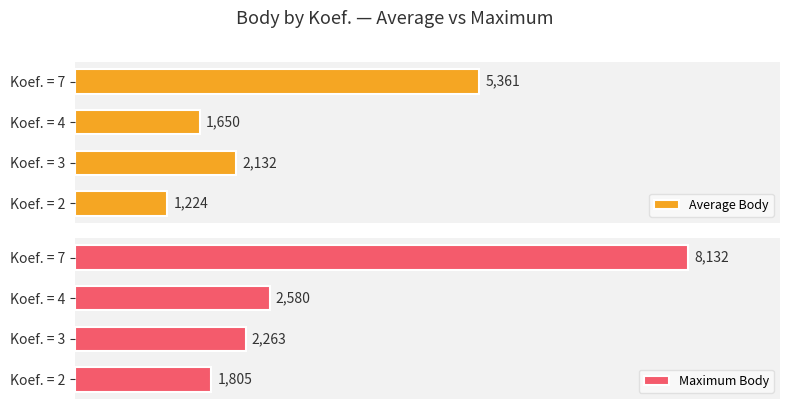

How many values in the Maximum Body series exceed 2580?

1